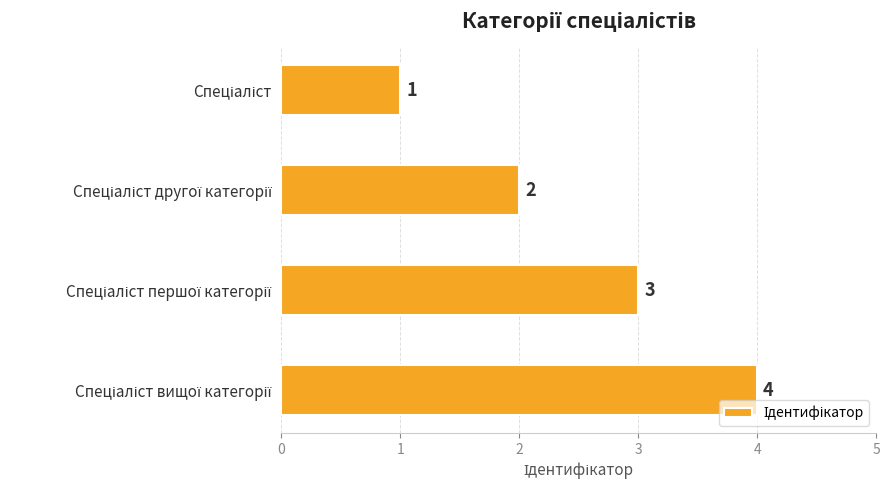

What is the value of the 3rd bar from the top?

3